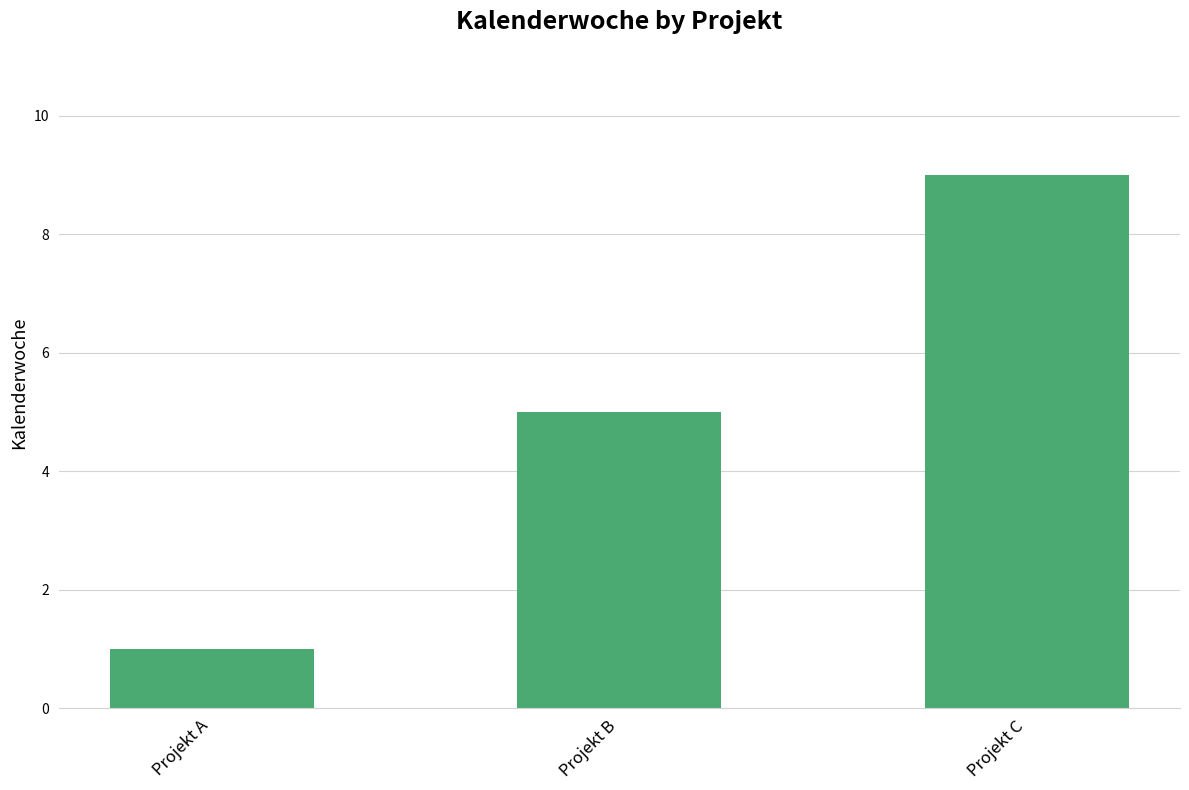

At which category does the chart reach its peak across all series?

Projekt C